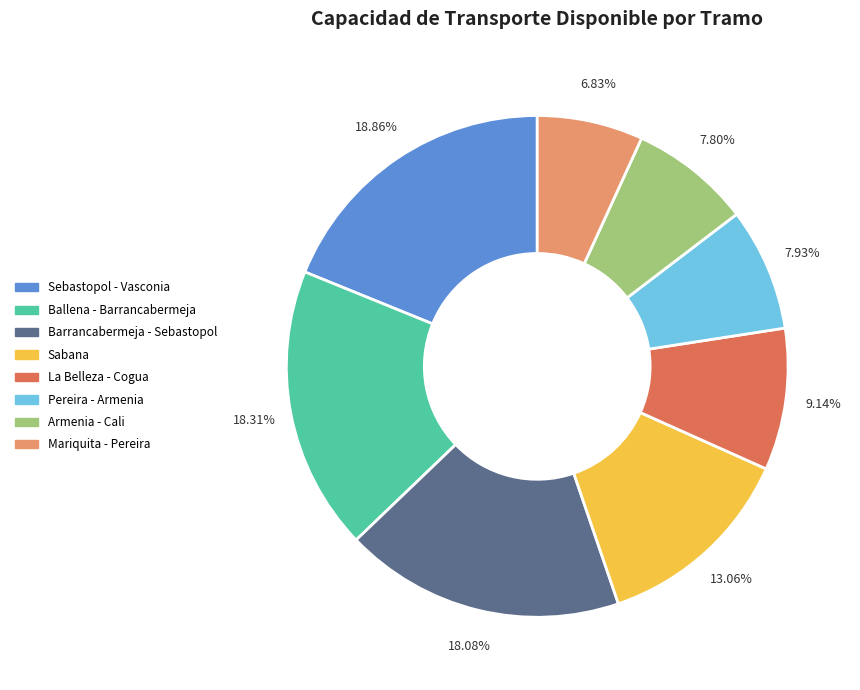

How many slices are in this pie chart?

8